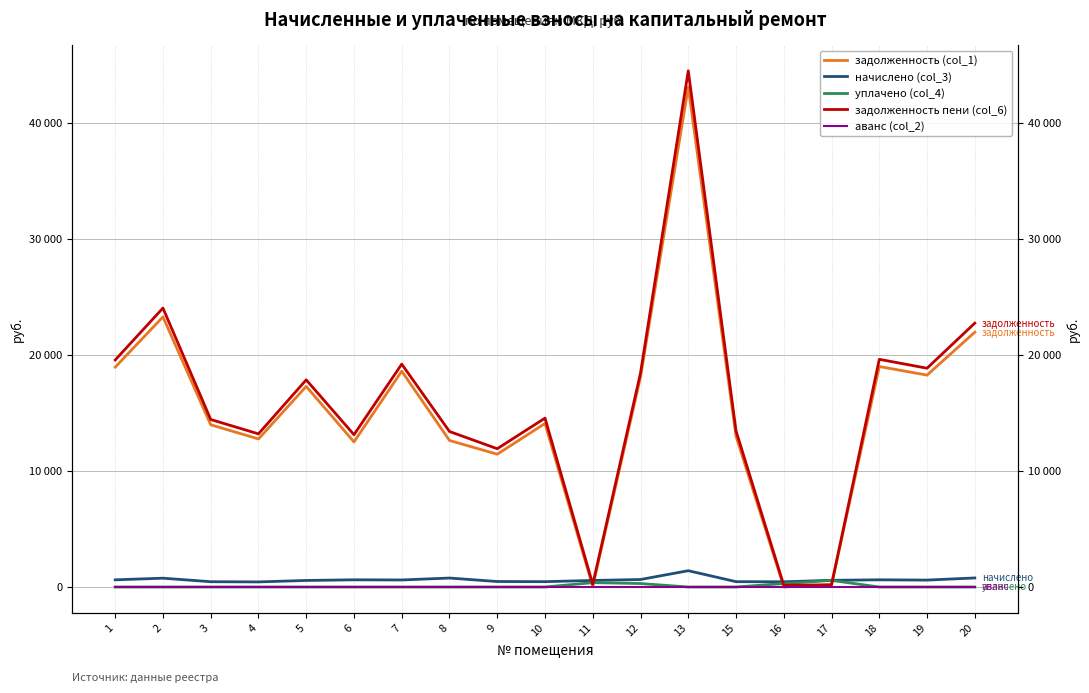

Between 20 and 11, which is larger?

20